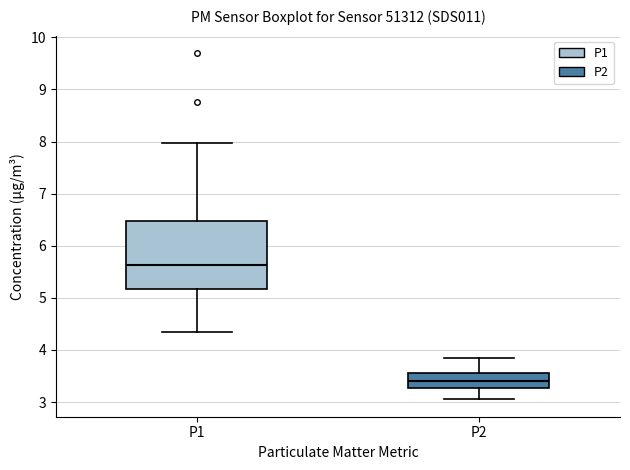

Where does the lower whisker of the box for P2 end on the y-axis? The values are not printed on the chart, so give them approximately, as read against the axis.

3.1